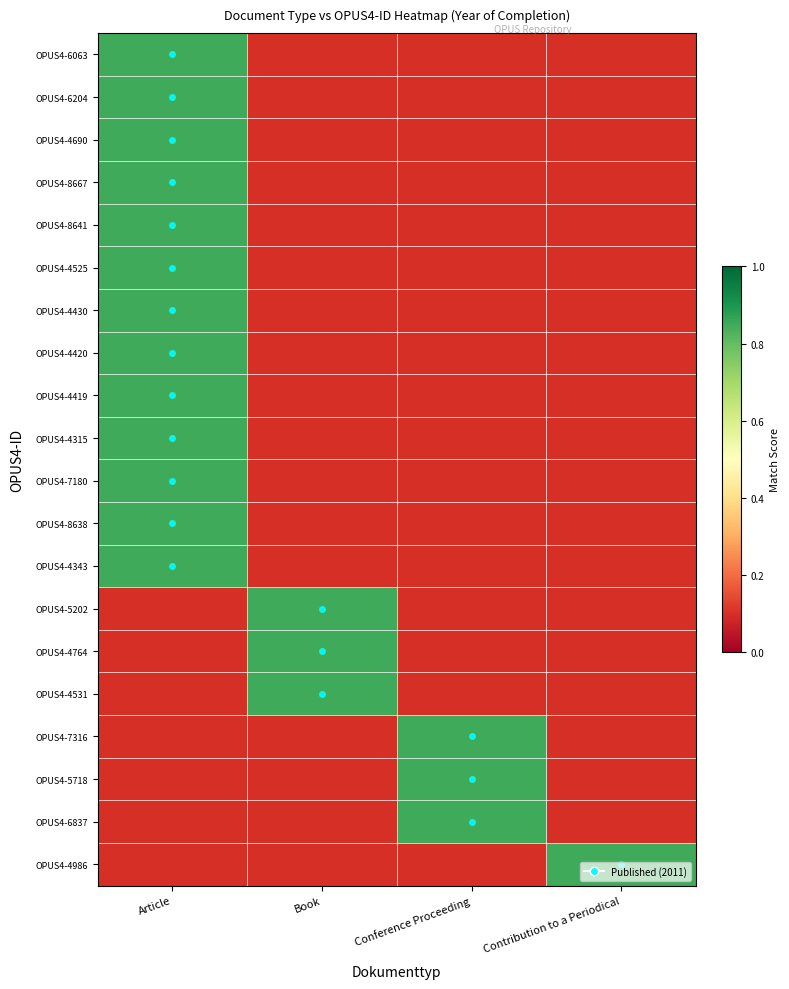

What is the difference between the highest and lowest values at Article?

0.8